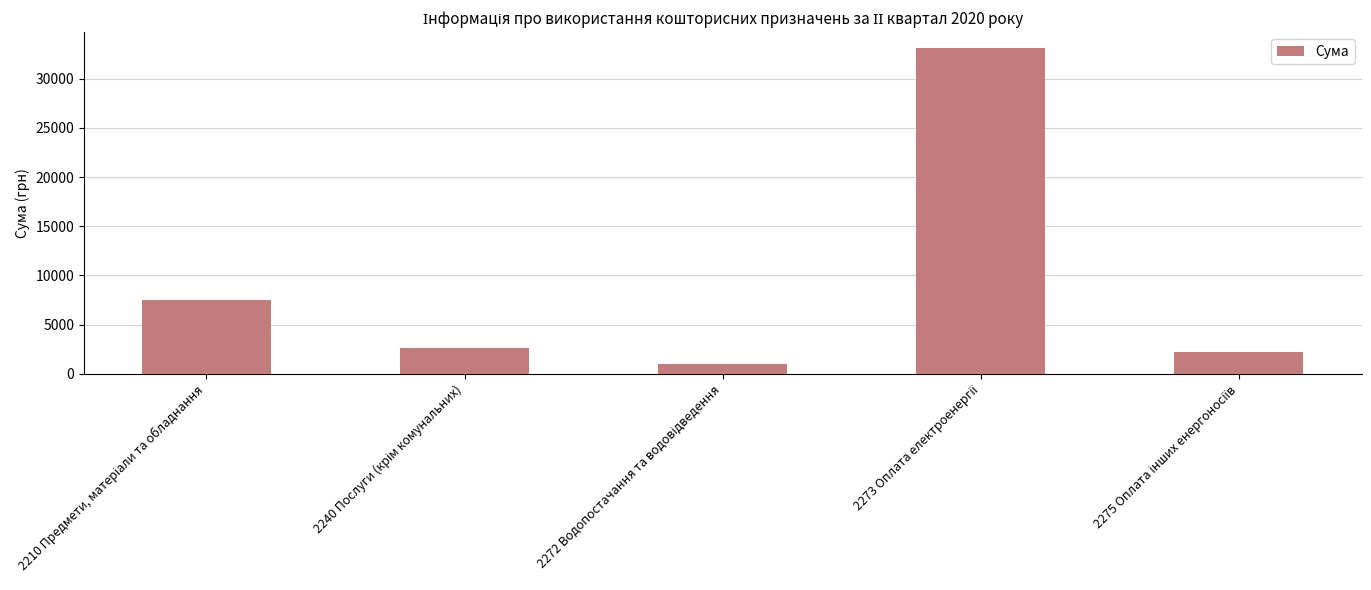

What is the value of the 5th bar from the left?

2253.4